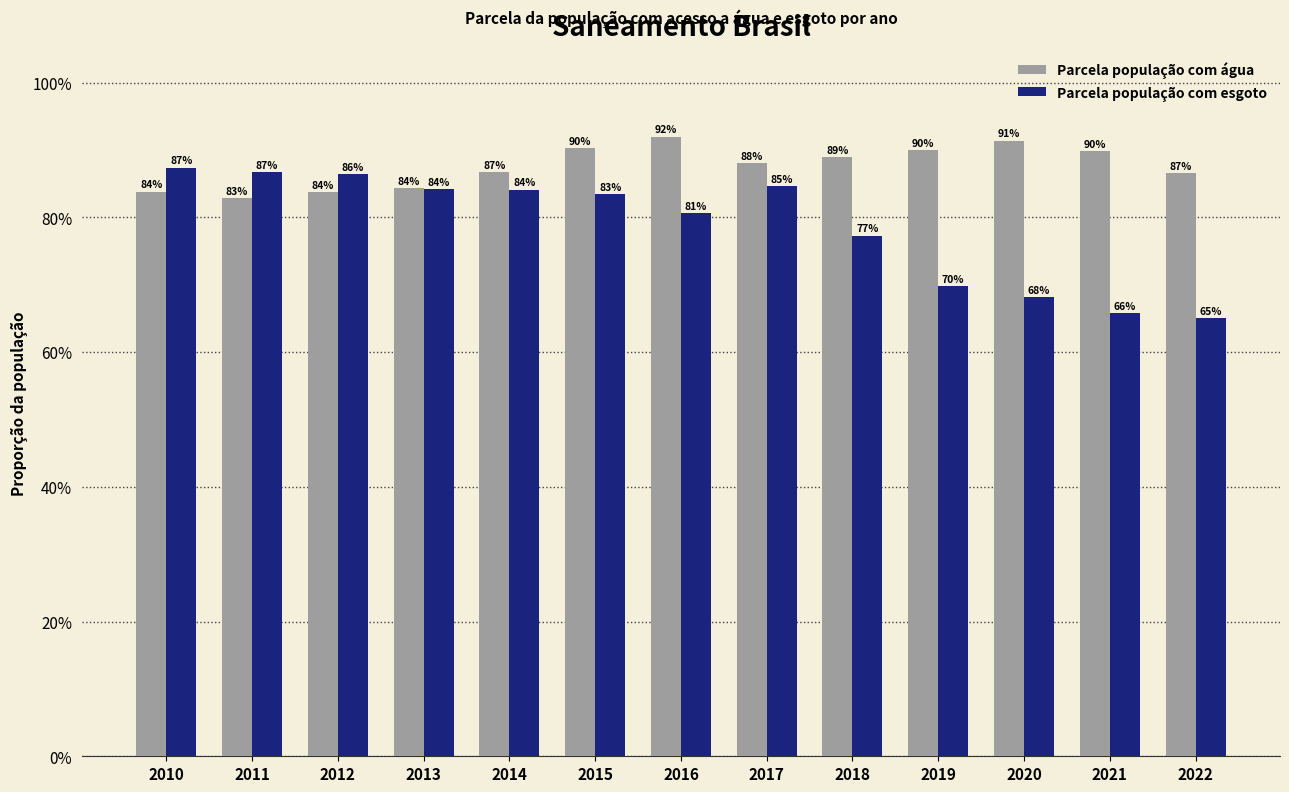

What is the approximate value of Parcela população com esgoto at 2020?

0.7